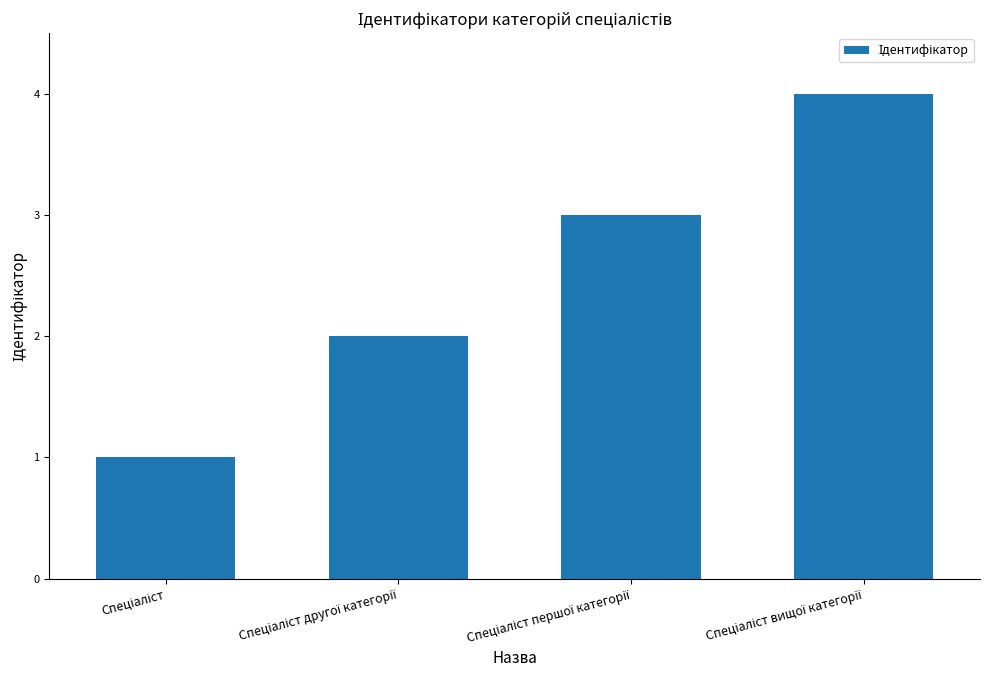

What is the sum of all values?

10